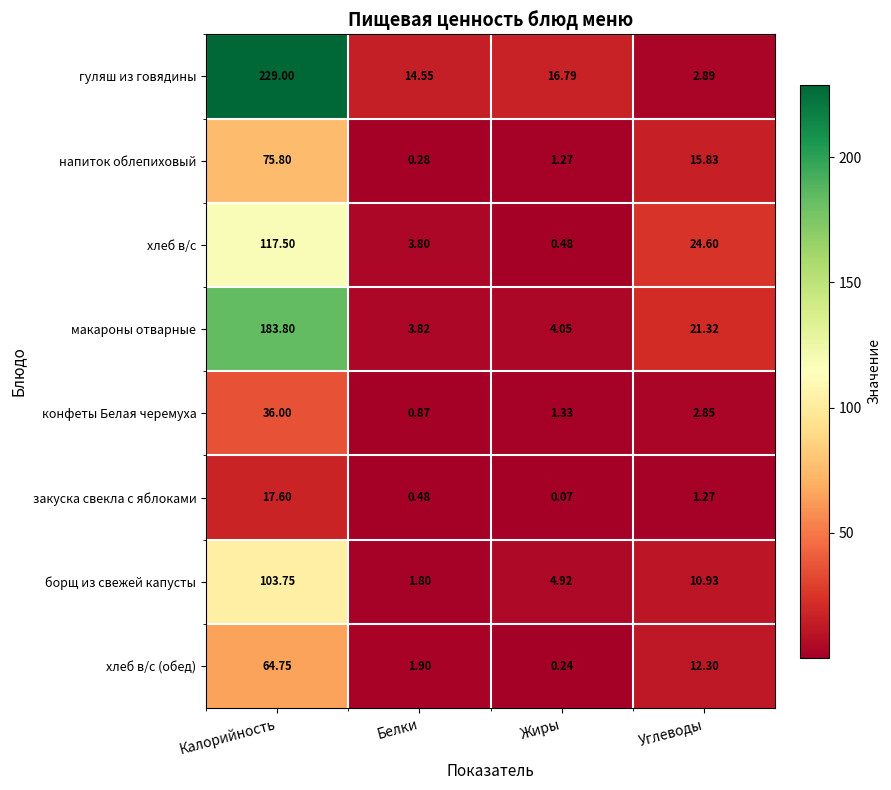

What is the total value across all series at Калорийность?

828.2